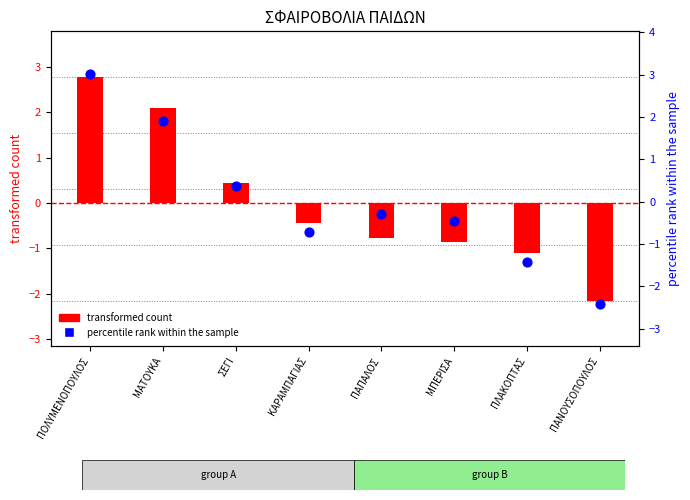

At how many categories does at least one series exceed -2?

7